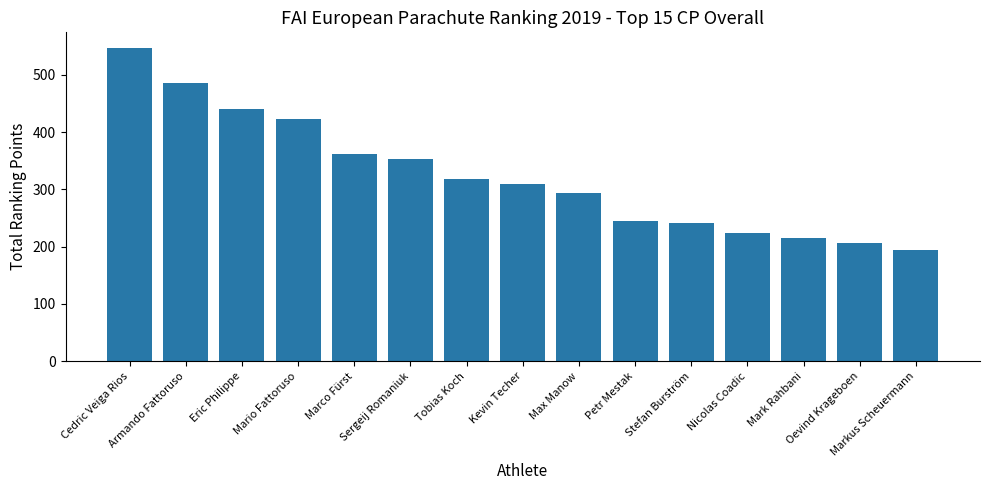

Which label corresponds to the largest value in the chart?

Cedric Veiga Rios